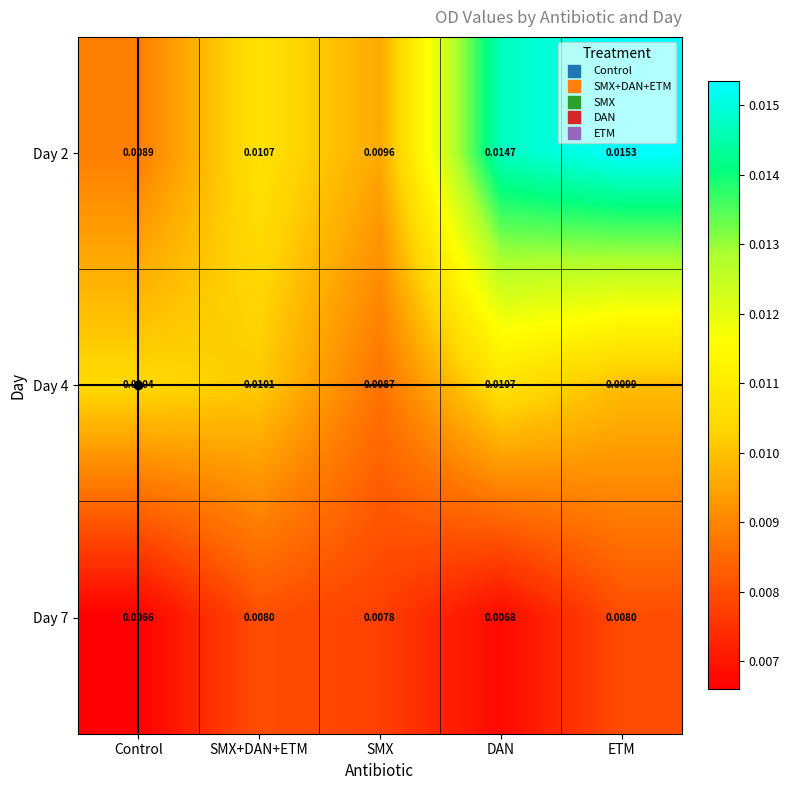

At how many categories does at least one series exceed 0?

5